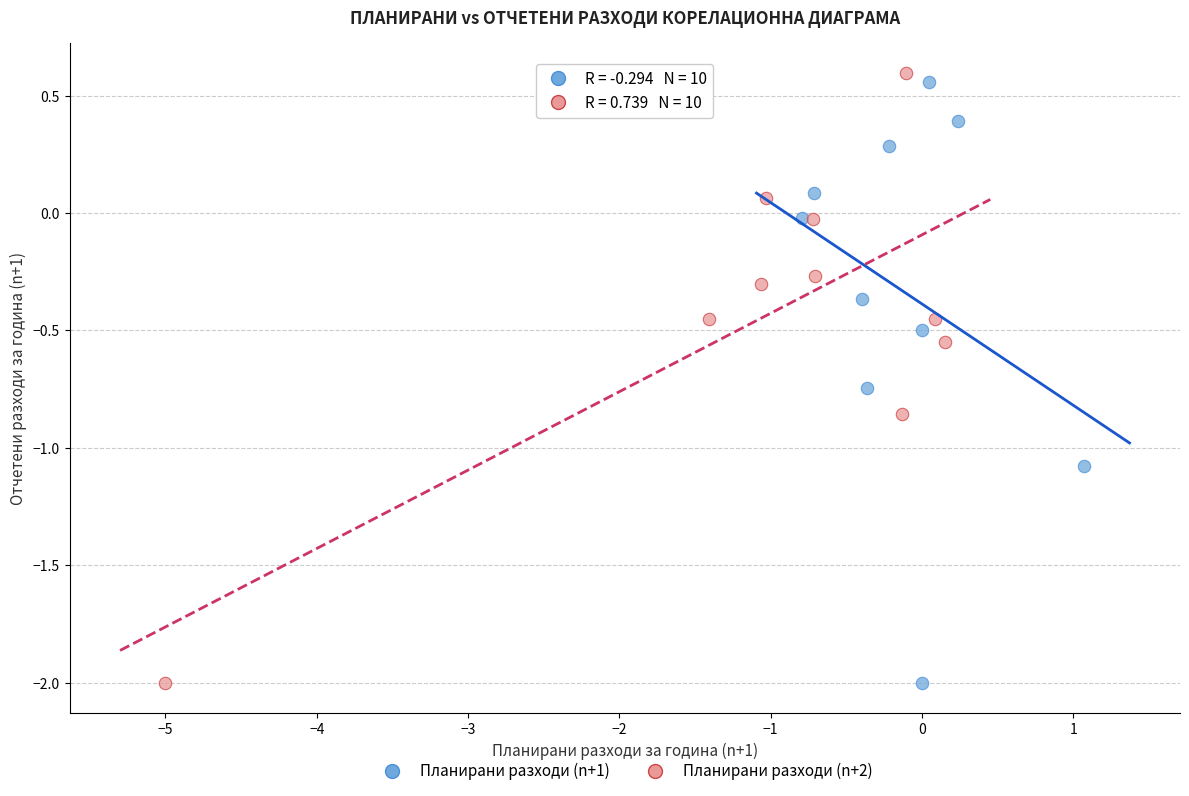

What are all the series names shown in the legend?

Планирани разходи (n+1), Планирани разходи (n+2)